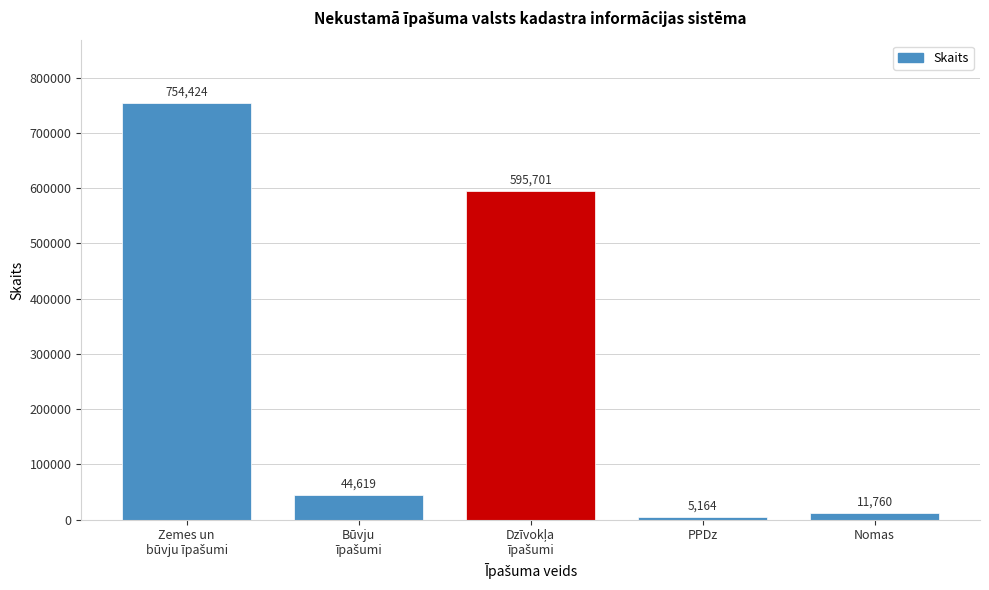

Reading left to right, transcribe all the data shown in this chart.

754424	44619	595701	5164	11760